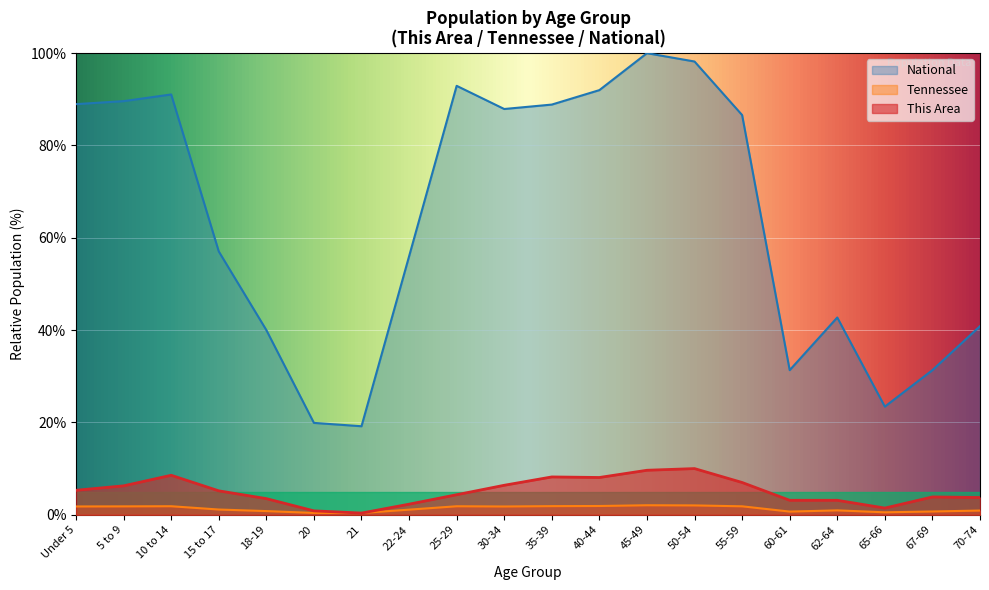

What is the maximum value for Tennessee?

2.1